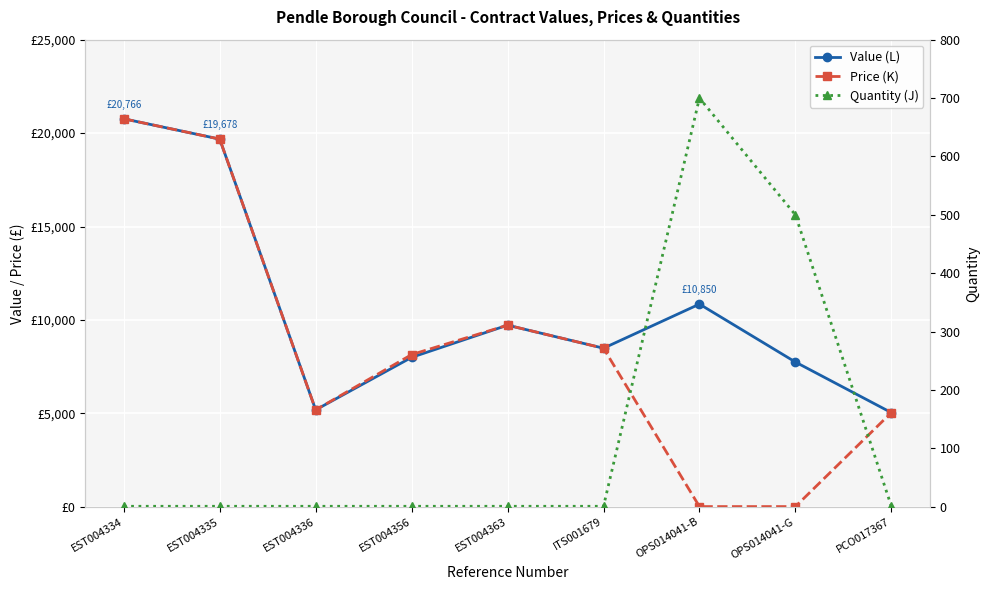

Rank the series at OPS014041-B from lowest to highest value.

Price (K), Quantity (J), Value (L)